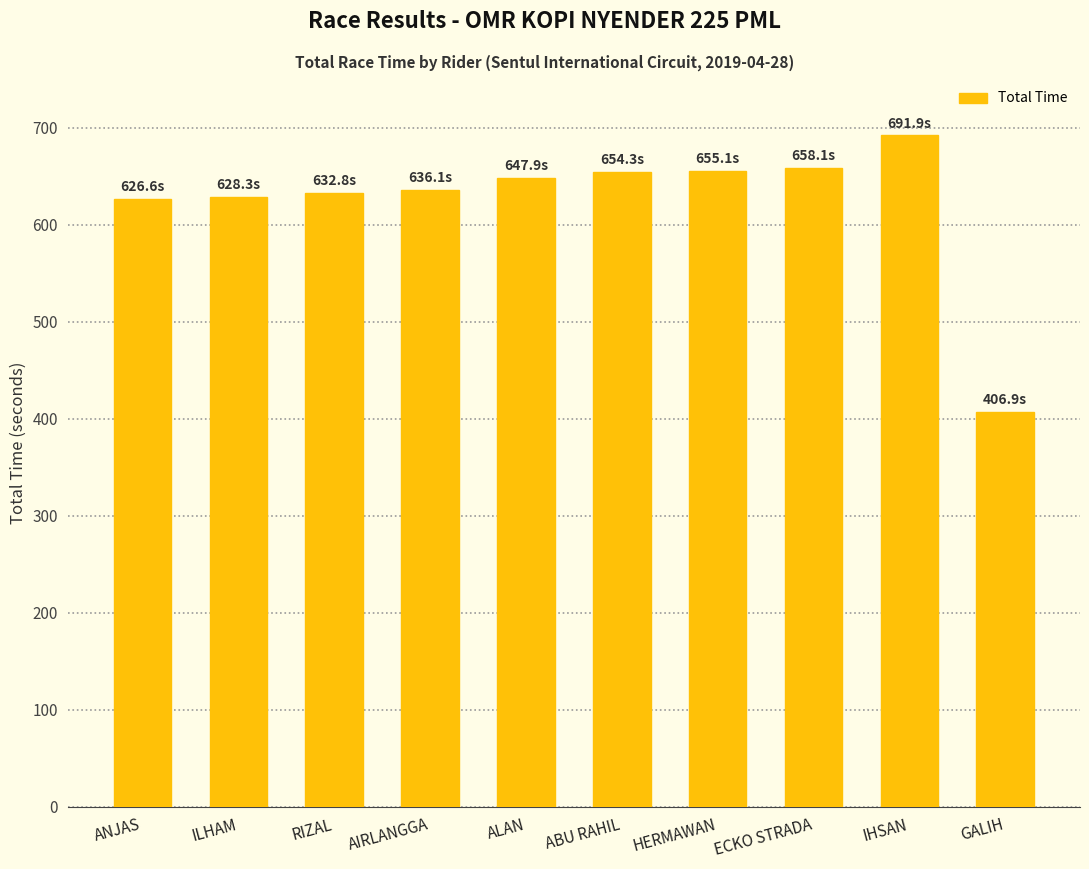

The value at RIZAL is 632.8. True or false?

True